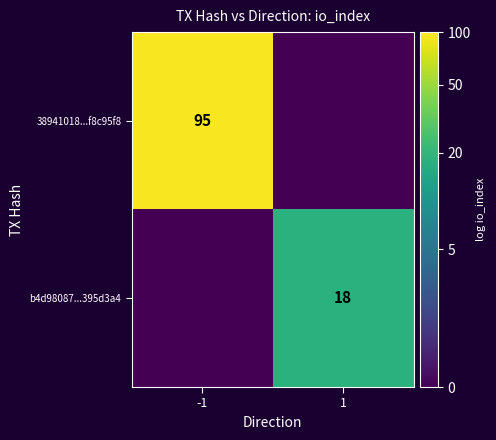

Rank the series by their maximum value, from highest to lowest.

38941018...f8c95f8, b4d98087...395d3a4